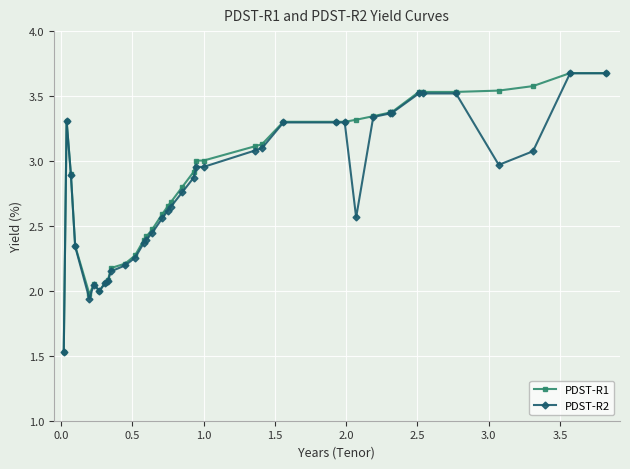

Does the chart display data point markers on the line(s)?

Yes